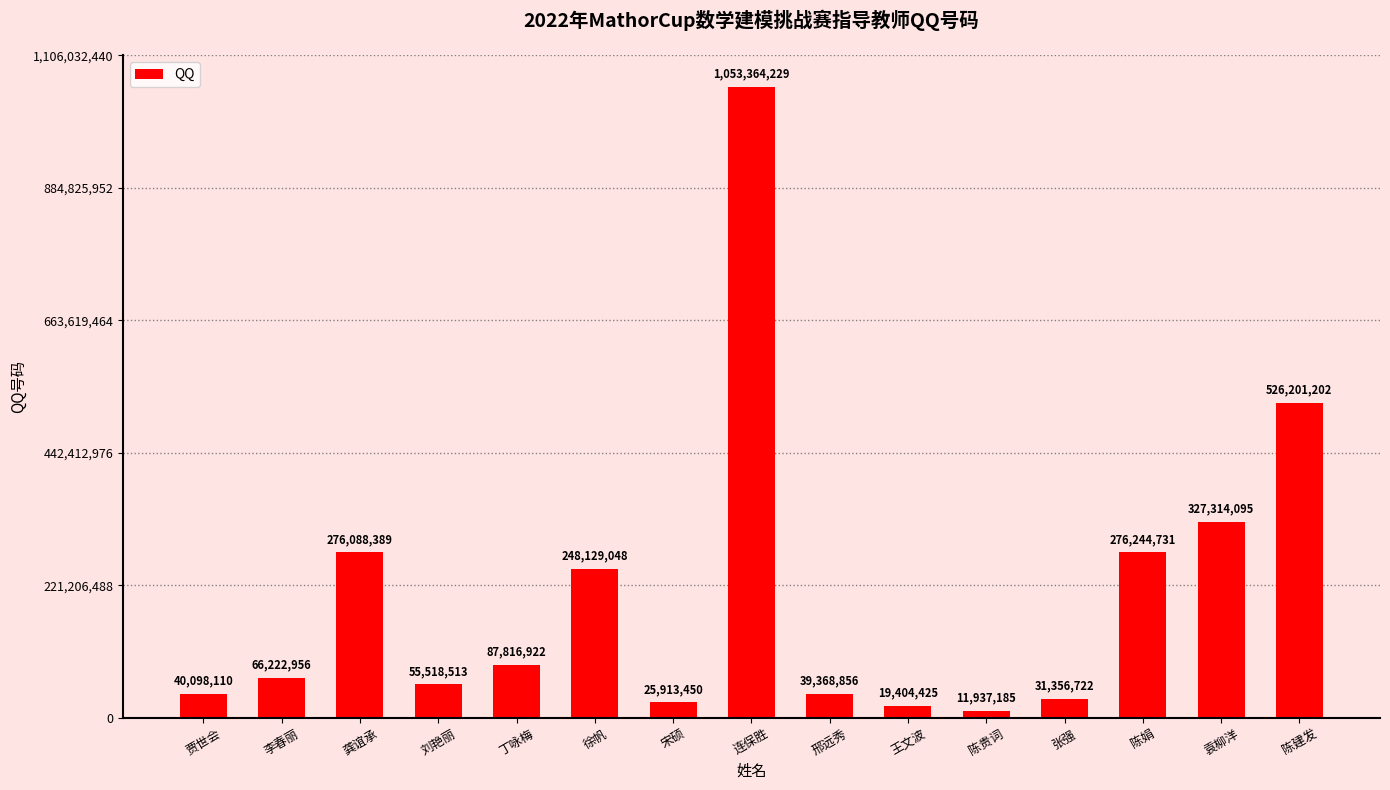

What is the maximum value shown in the chart?

1053364229